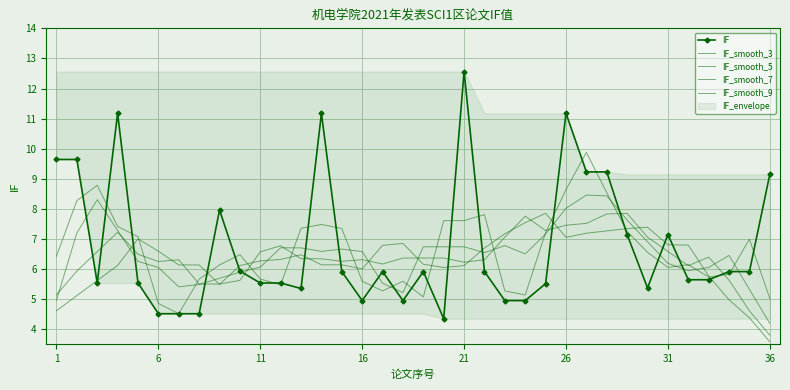

What is the value of the IF_smooth_9 point at the 29th from the left?

7.3